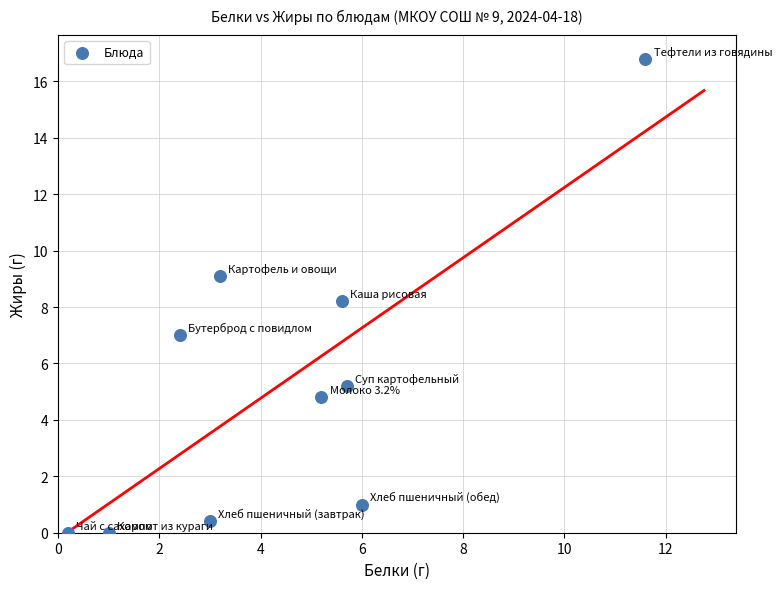

What is the range of Y values (max minus min)?

16.8